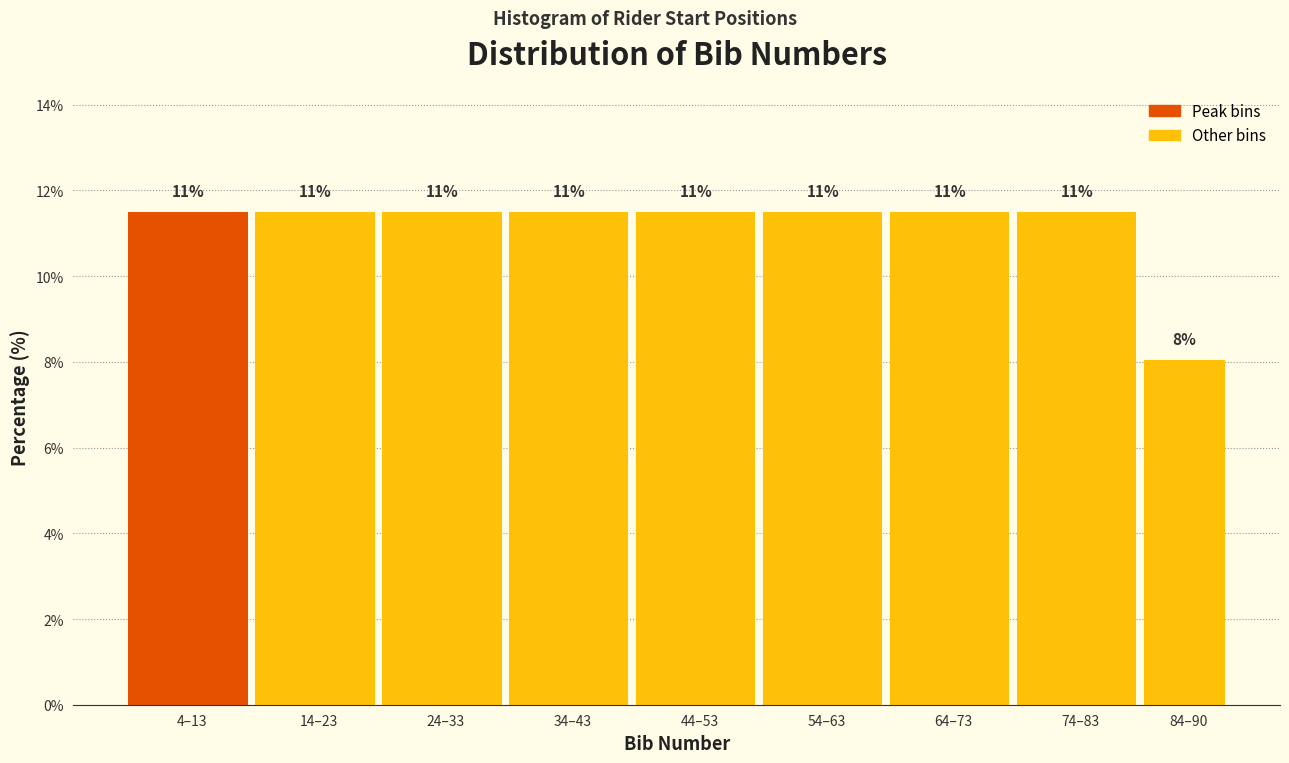

Does the chart contain any negative values?

No